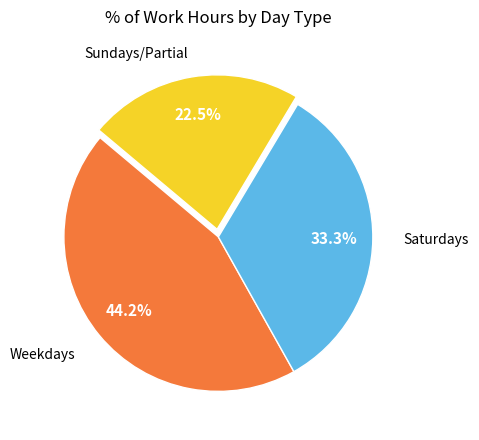

Does any single category account for the majority?

No